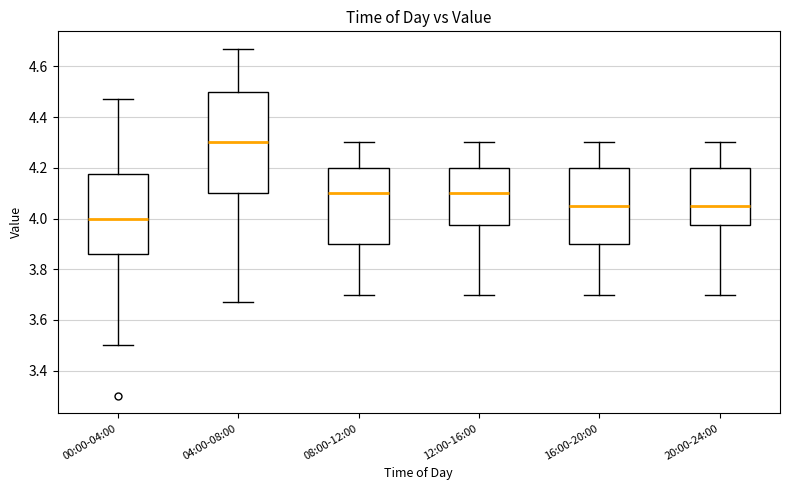

Reading left to right, transcribe this box plot: for each box, give where its median line is, the range the box spans, and where its two whiskers end, as read against the y-axis. The values are not printed on the chart, so give them approximately, as read against the axis.

00:00-04:00: median 4.00, box 3.86 to 4.18, whiskers 3.50 to 4.48
04:00-08:00: median 4.30, box 4.10 to 4.50, whiskers 3.68 to 4.68
08:00-12:00: median 4.10, box 3.90 to 4.20, whiskers 3.70 to 4.30
12:00-16:00: median 4.10, box 3.98 to 4.20, whiskers 3.70 to 4.30
16:00-20:00: median 4.06, box 3.90 to 4.20, whiskers 3.70 to 4.30
20:00-24:00: median 4.06, box 3.98 to 4.20, whiskers 3.70 to 4.30